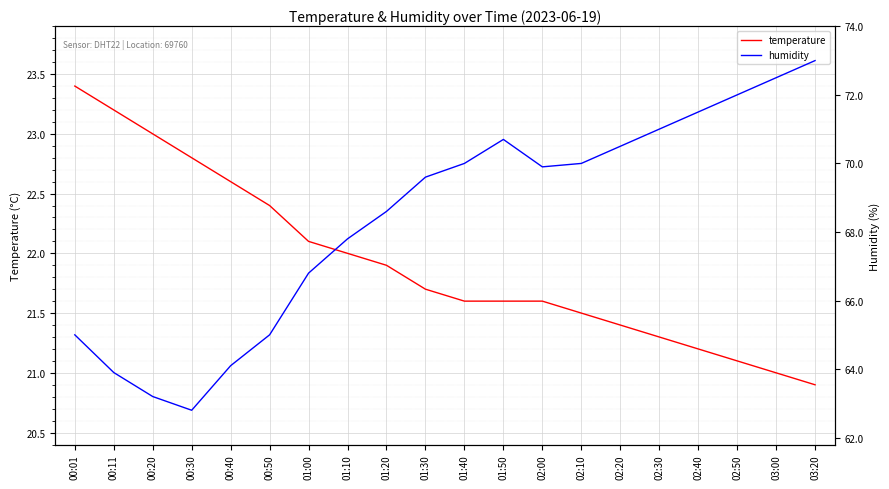

How many data points in temperature are above 21?

18